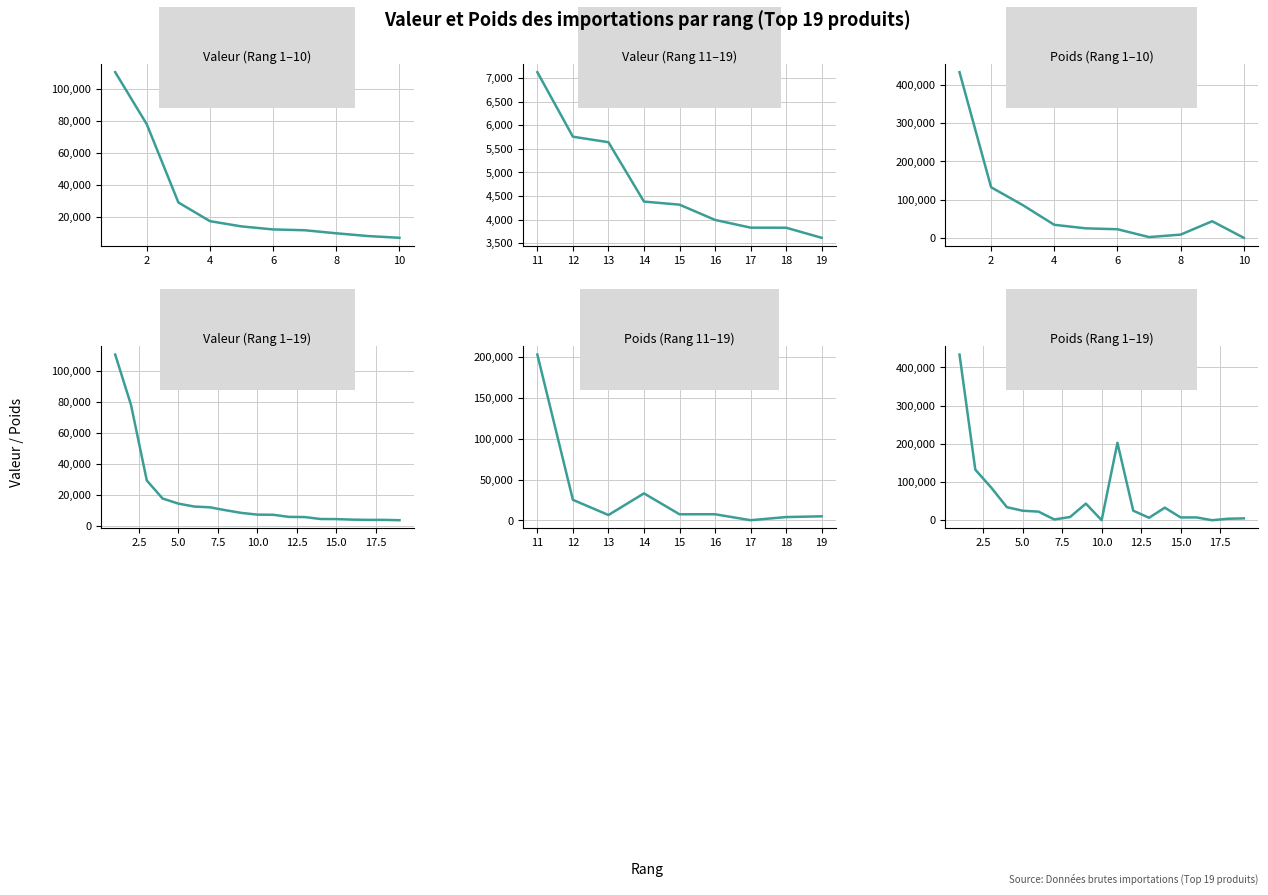

Where does the Valeur series first go above 7220?

1